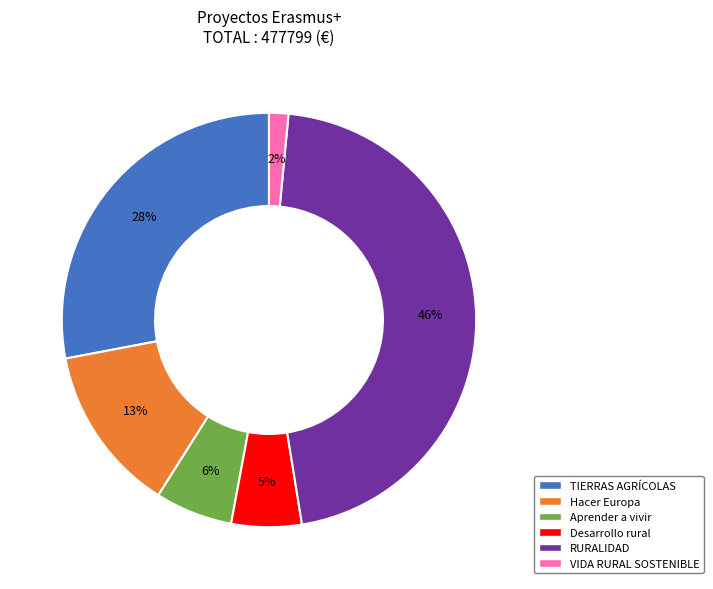

To the nearest percent, what percentage of the pie is Aprender a vivir?

6%